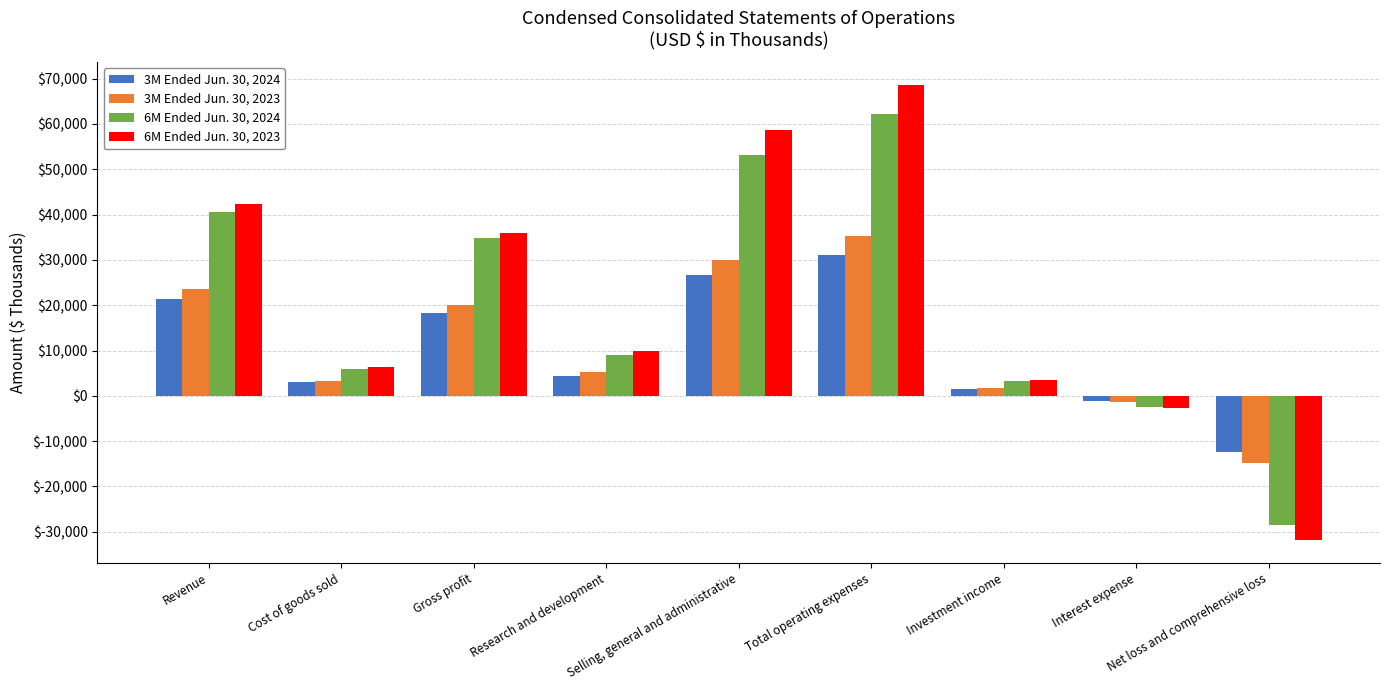

What is the maximum value for 6M Ended Jun. 30, 2023?

68621